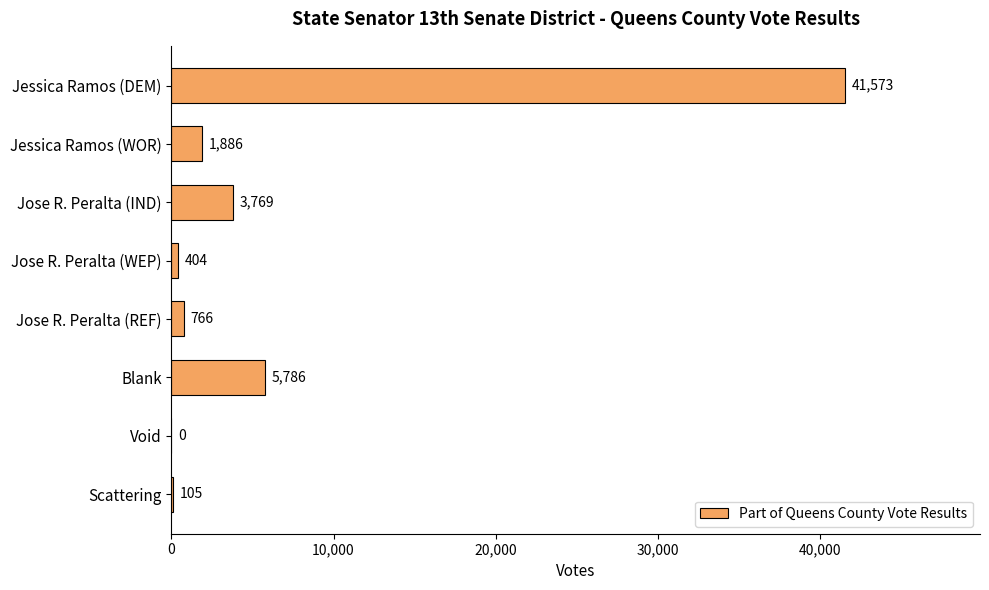

True or false: the data shows 404 at Jose R. Peralta (WEP).

True